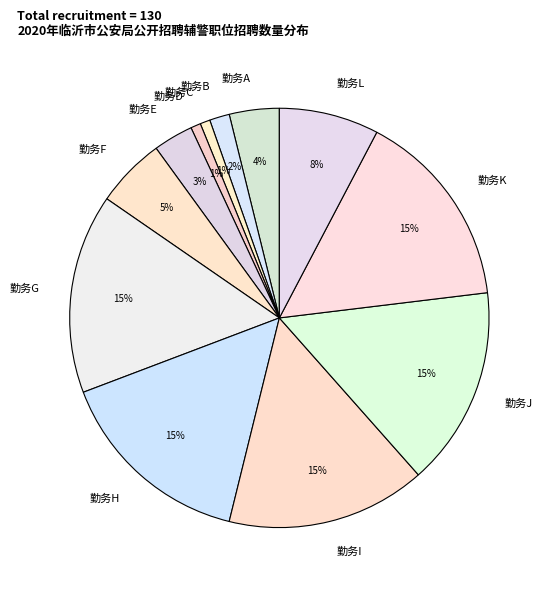

Is 勤务L the majority of the pie?

No